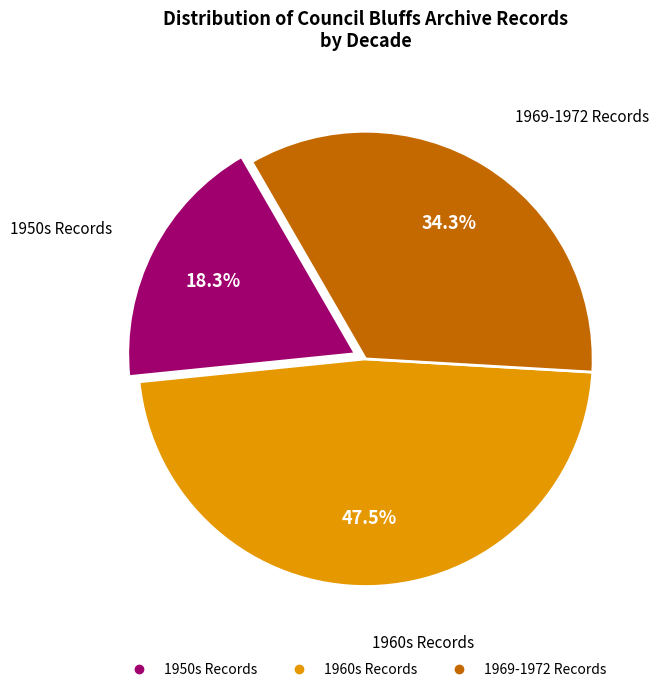

Is there a majority slice in this chart?

No